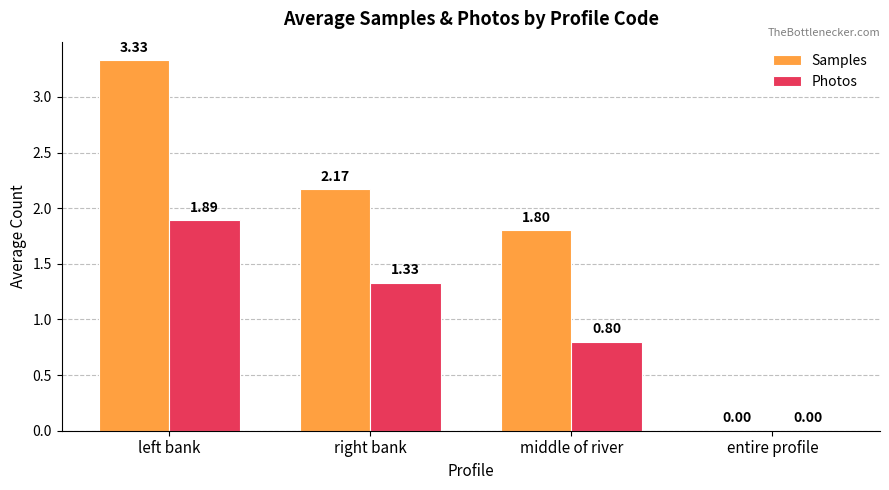

At which category is the sum across all series the highest?

left bank